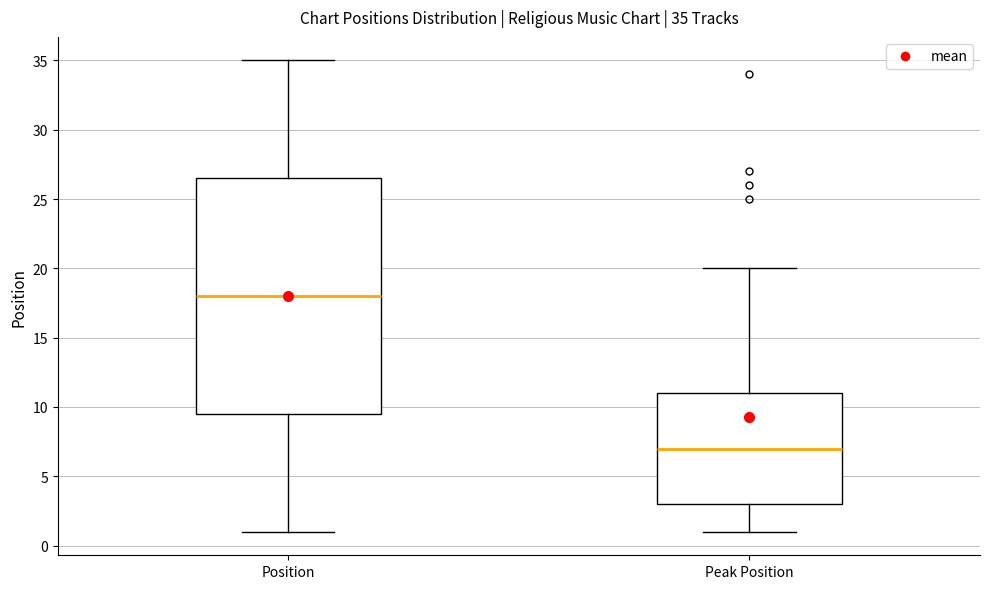

Comparing the boxes themselves (not the whiskers), which one is the tallest?

Position